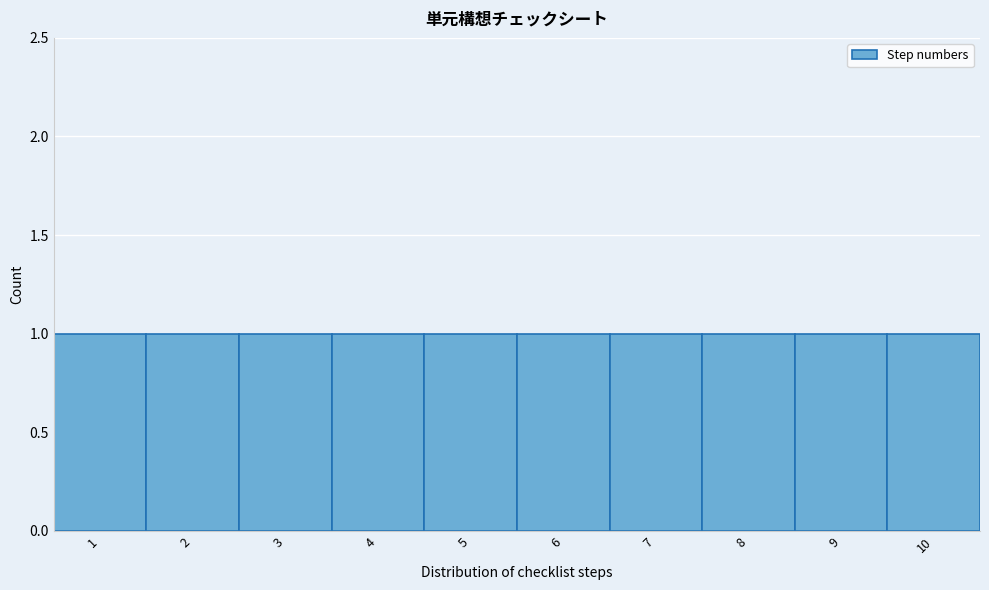

How tall is the bar that spans 1.5 to 2.5 on the x-axis? The values are not printed on the chart, so give them approximately, as read against the axis.

1